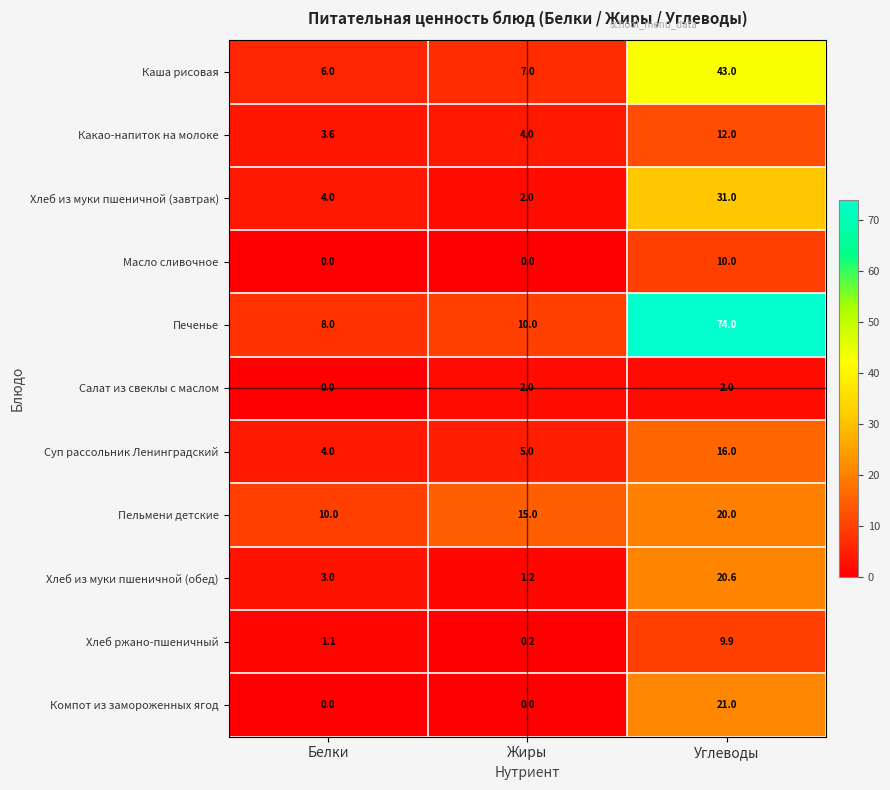

List the labels in order of Какао-напиток на молоке value, smallest first.

Белки, Жиры, Углеводы